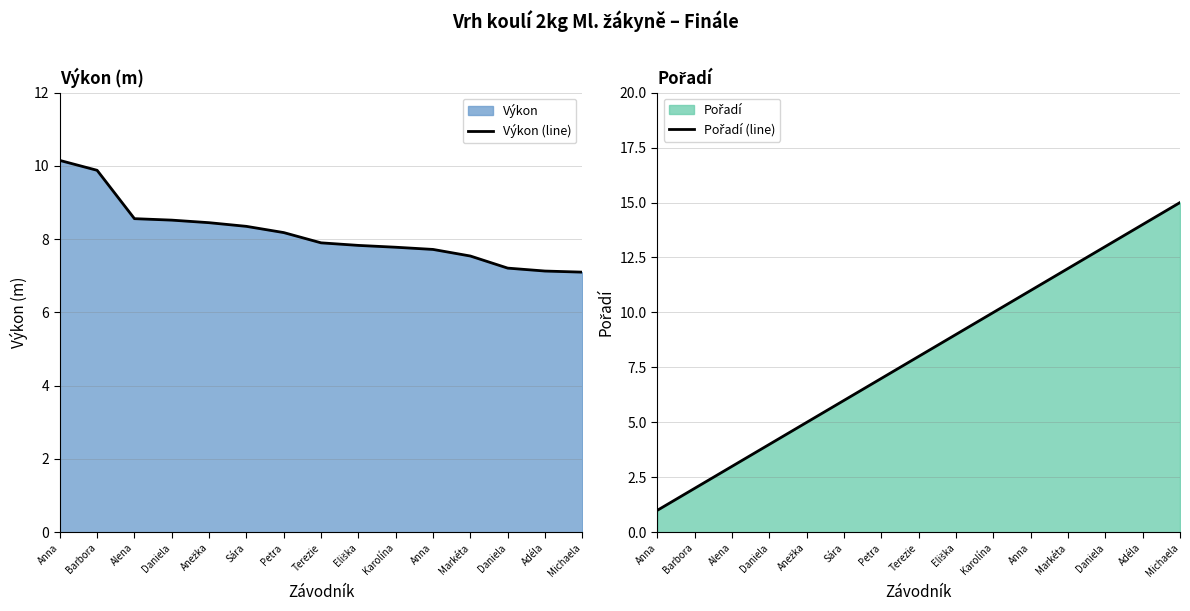

At which label is Pořadí (line) closest to 8?

Terezie